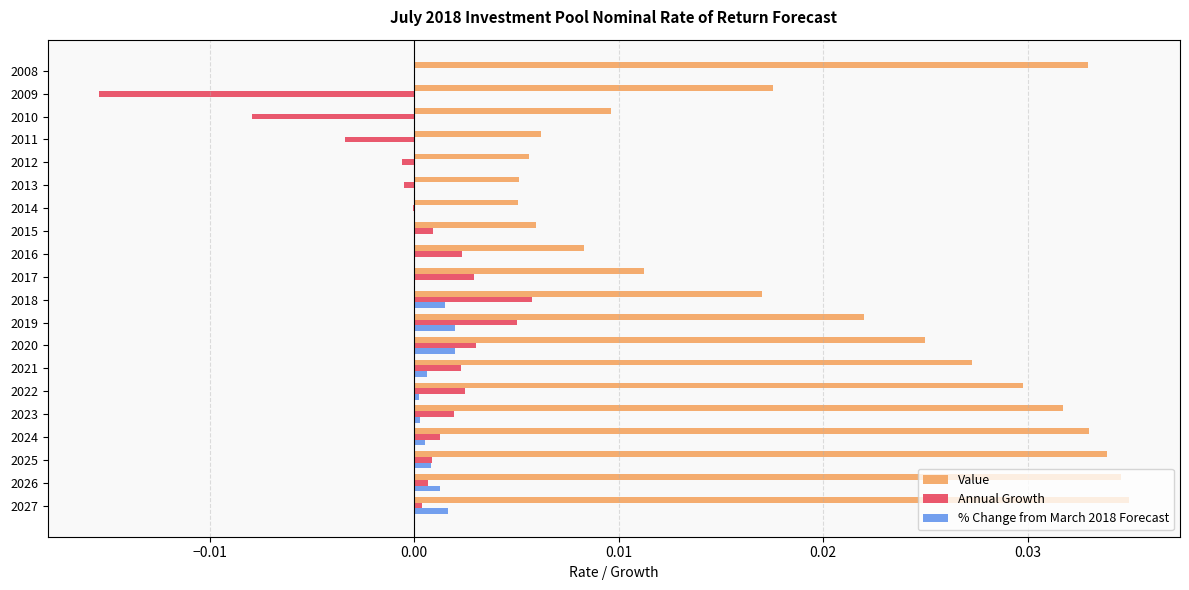

Which series has the largest total across all categories?

Value